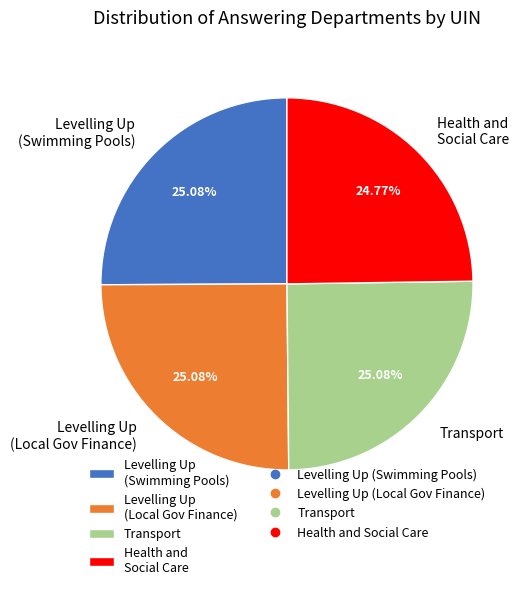

How many slices are in this pie chart?

4